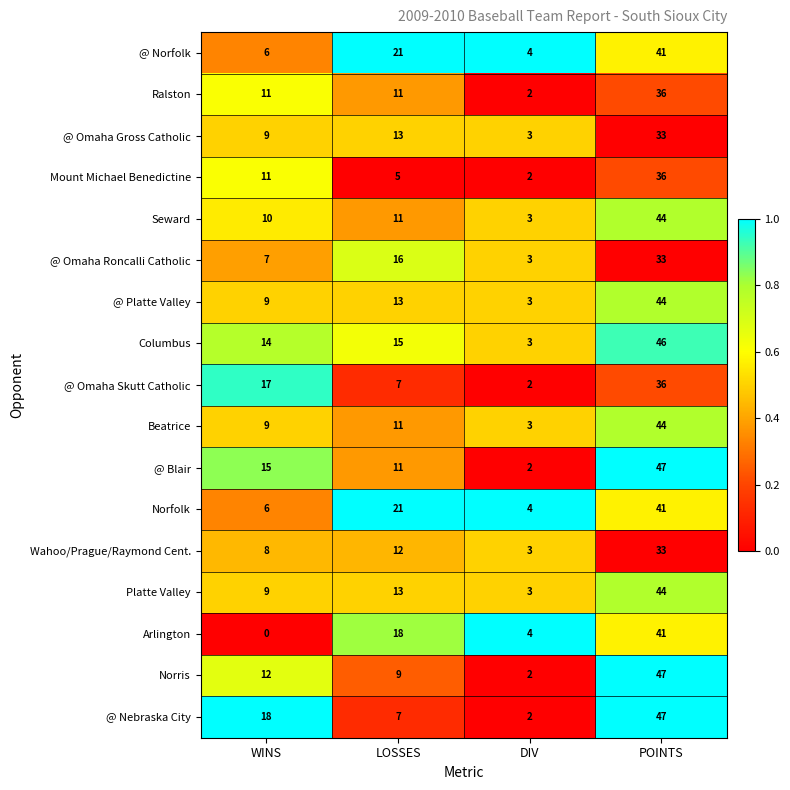

List the labels in order of @ Norfolk value, largest first.

POINTS, LOSSES, WINS, DIV